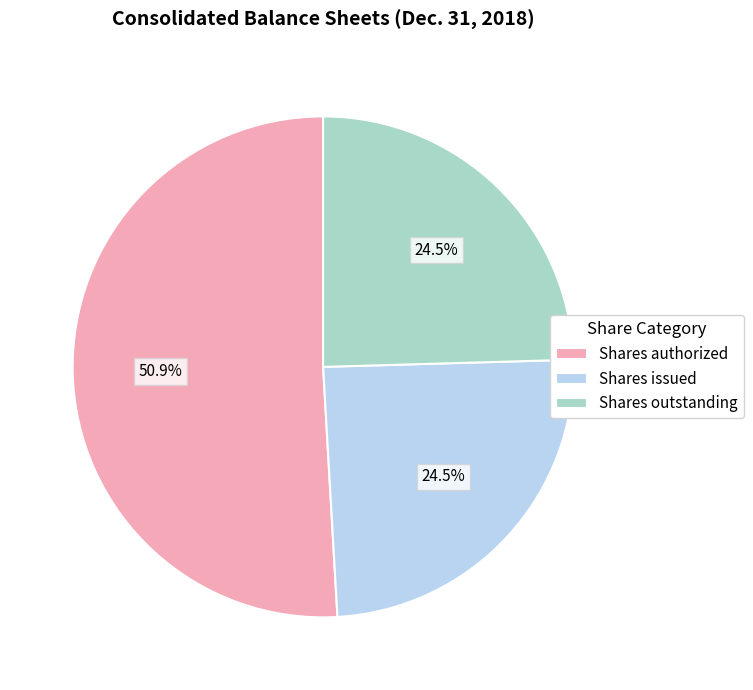

Is the sum of Shares authorized and Shares issued greater than half?

Yes